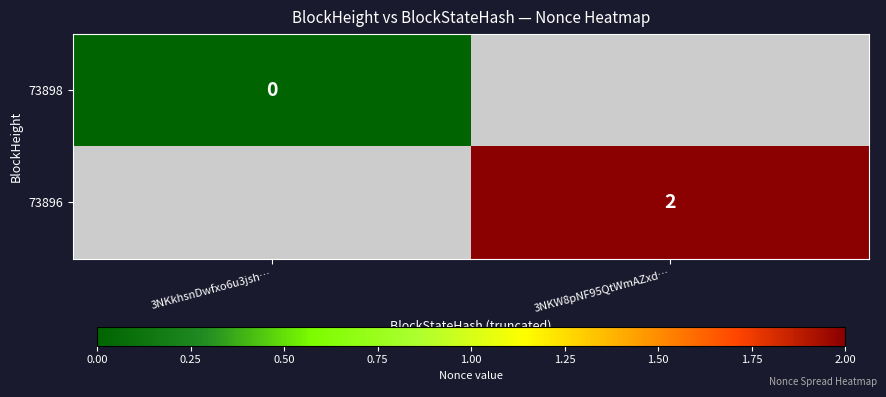

Is the value of 73896 at 3NKW8pNF95QtWmAZxd… greater than the value of 73898 at 3NKkhsnDwfxo6u3jsh…?

Yes